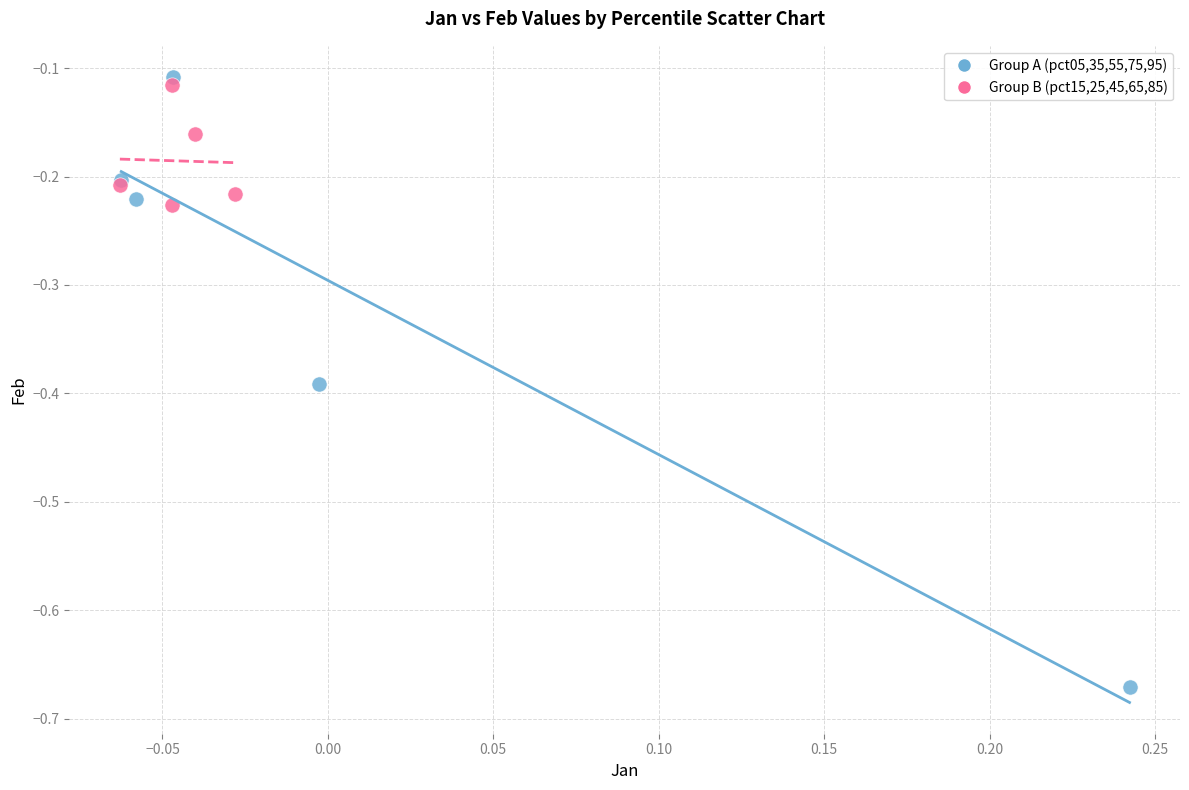

Which series contains the lowest Y value?

Group A (pct05,35,55,75,95)